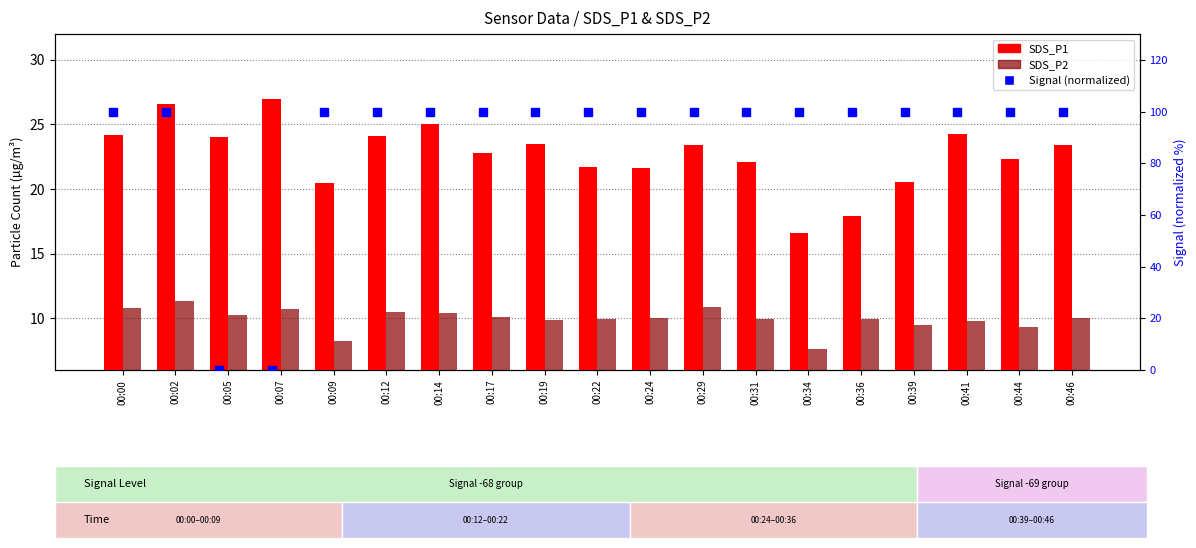

What is the total value across all series at 00:36?

127.8